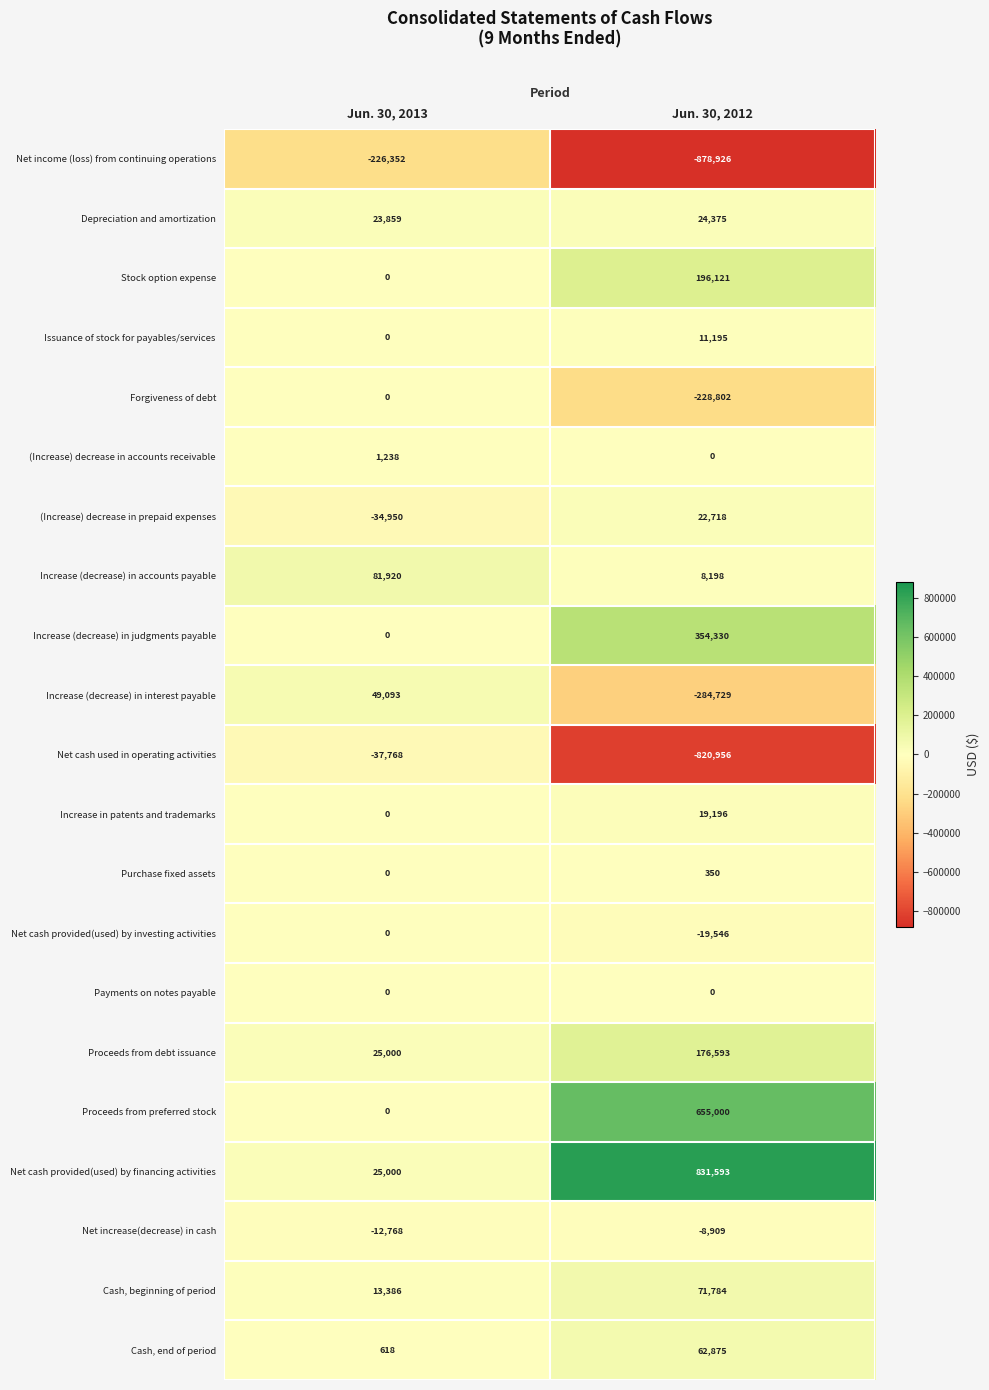

Which label corresponds to the smallest value in the chart?

Jun. 30, 2012